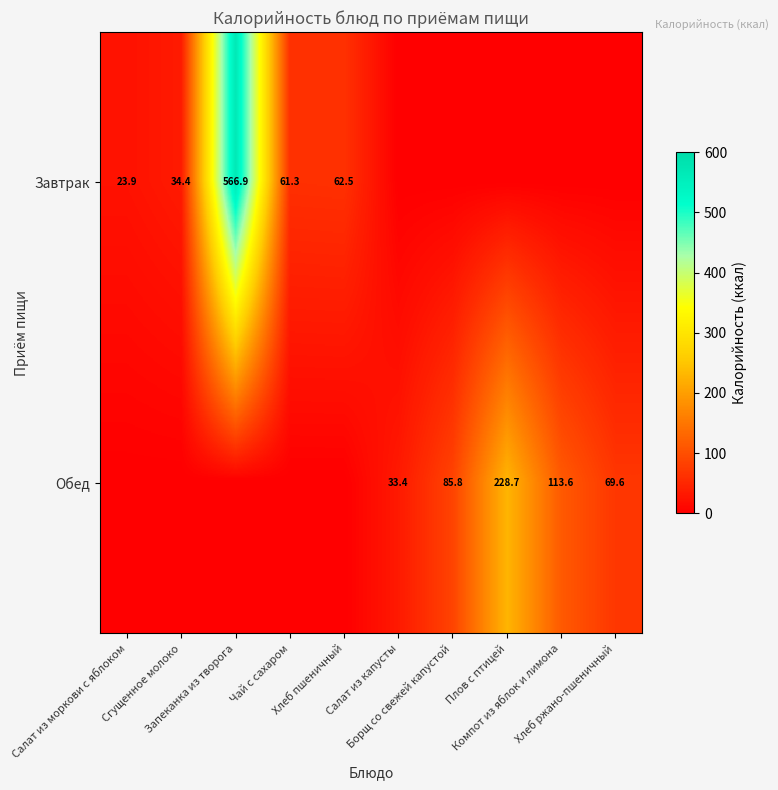

Between Чай с сахаром and Борщ со свежей капустой, which series saw the biggest shift?

Обед